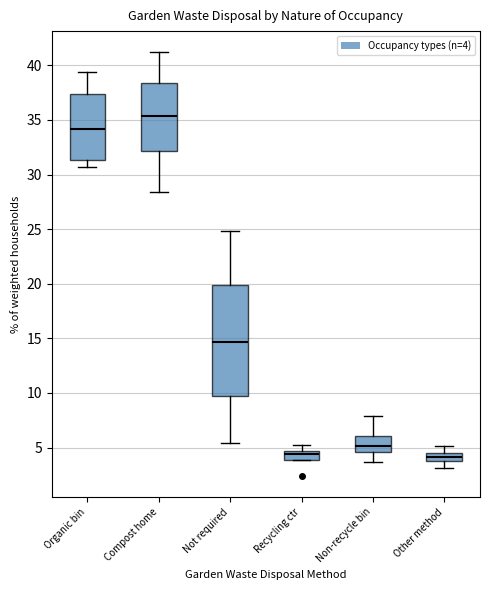

Where does the upper whisker of the box for Recycling ctr end on the y-axis? The values are not printed on the chart, so give them approximately, as read against the axis.

5.0